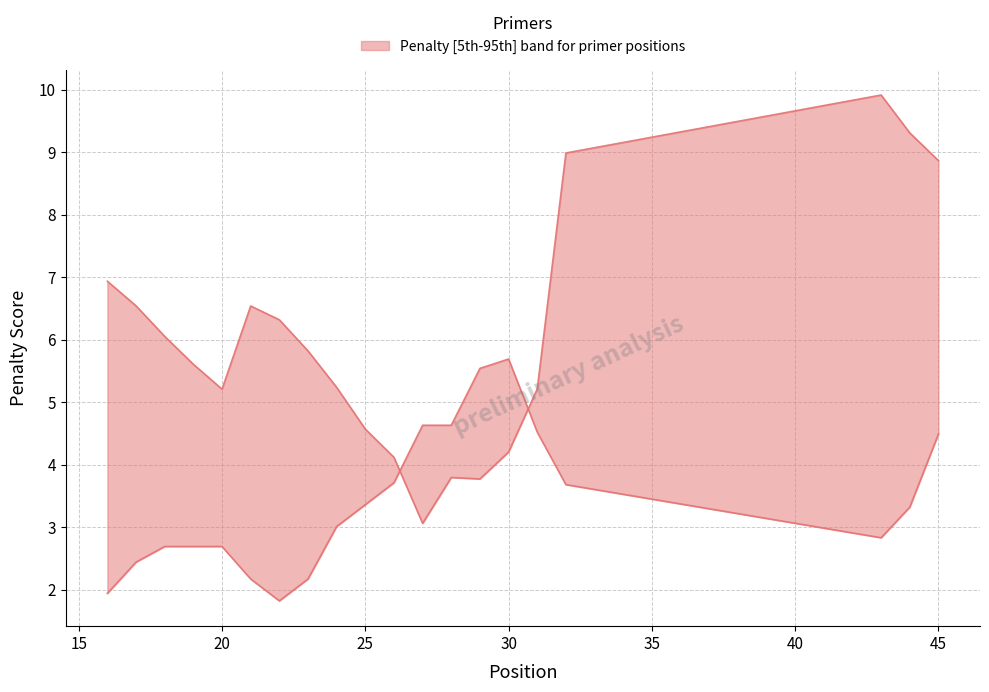

Where do lower and upper first cross each other?

26 and 27